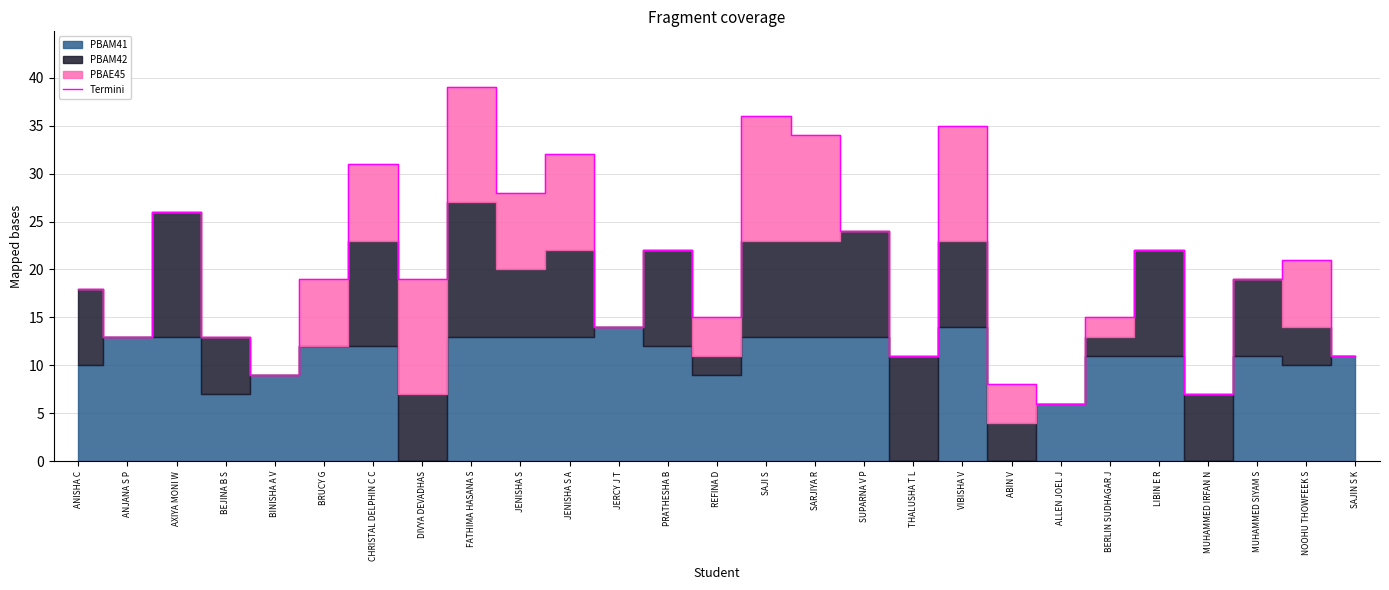

Does the chart display data point markers on the line(s)?

No